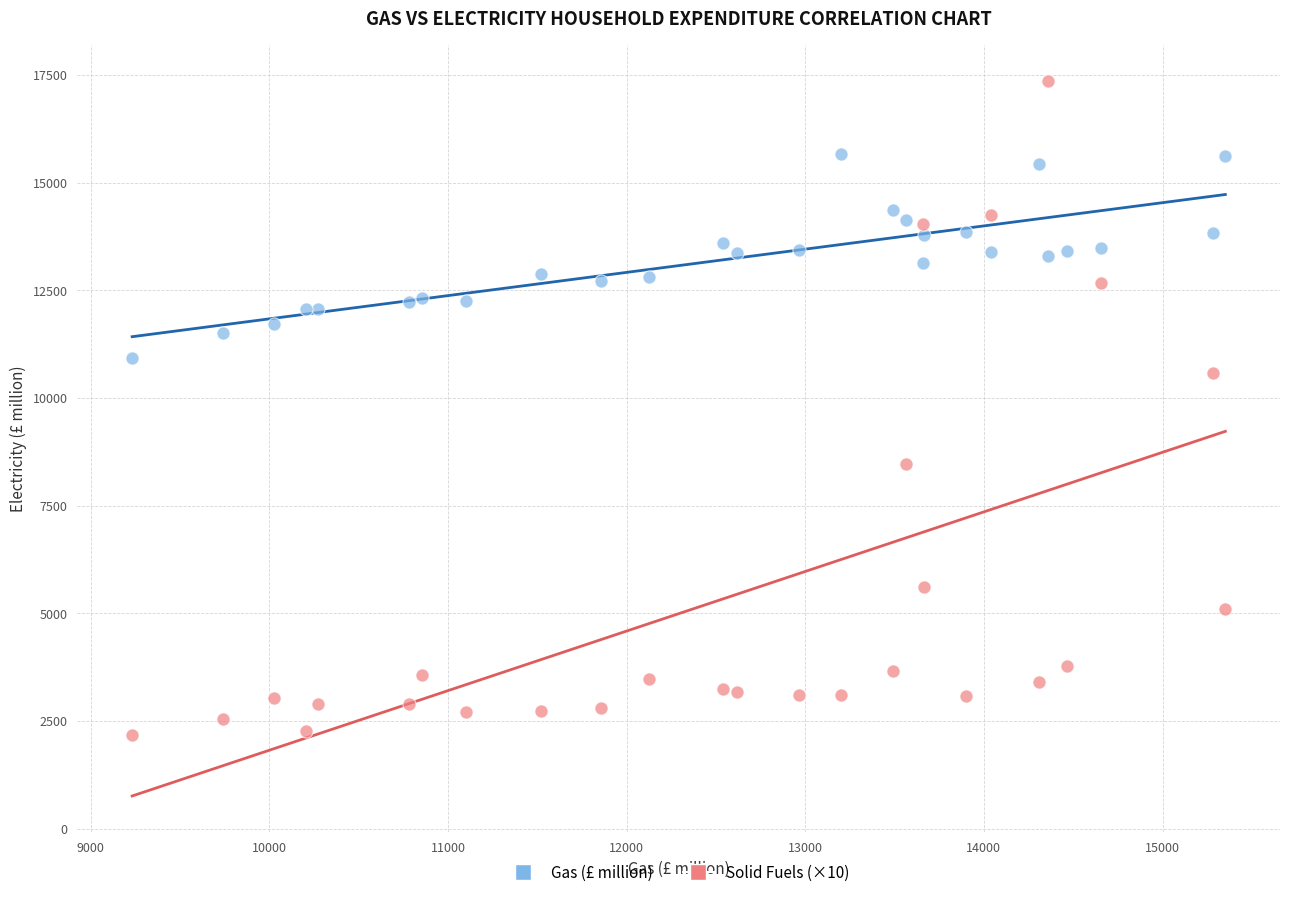

Across all data points, what is the range of Y values (max minus min)?

15181.7